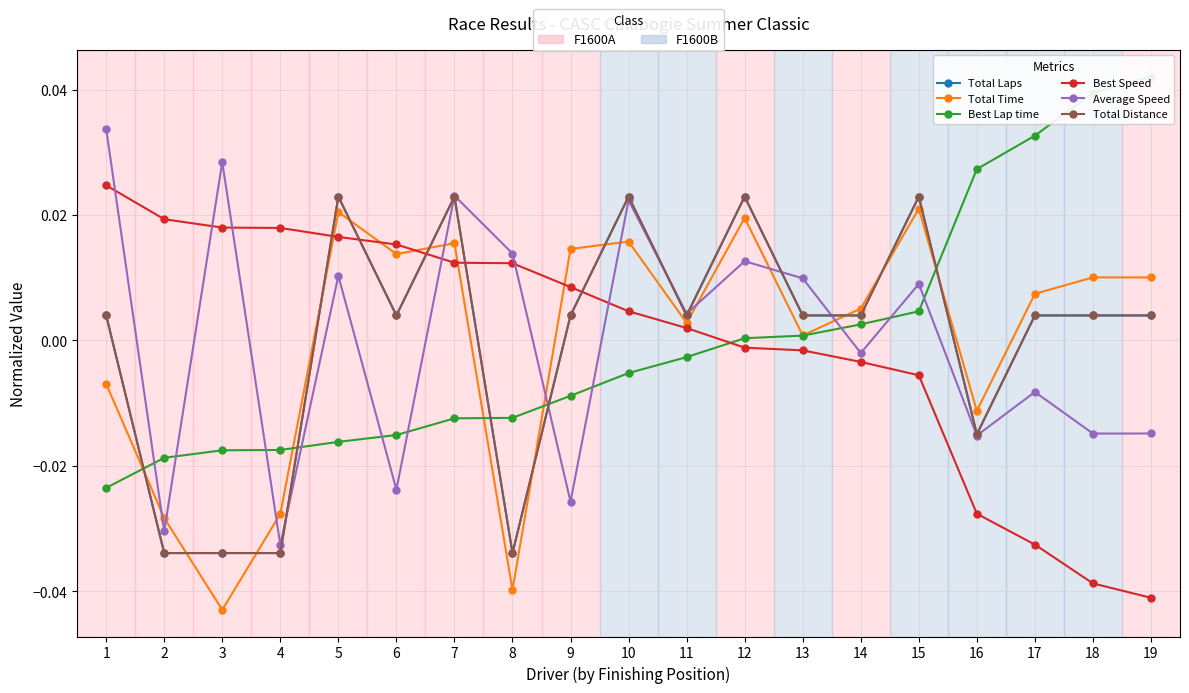

Which label corresponds to the largest value in the chart?

19